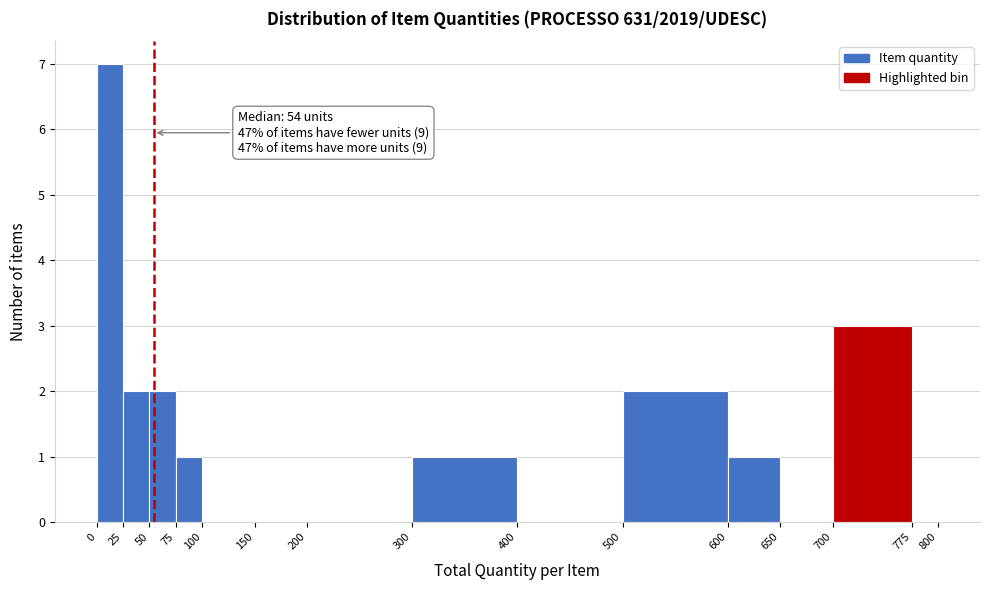

Over which range of the x-axis is the bar tallest?

0 to 25